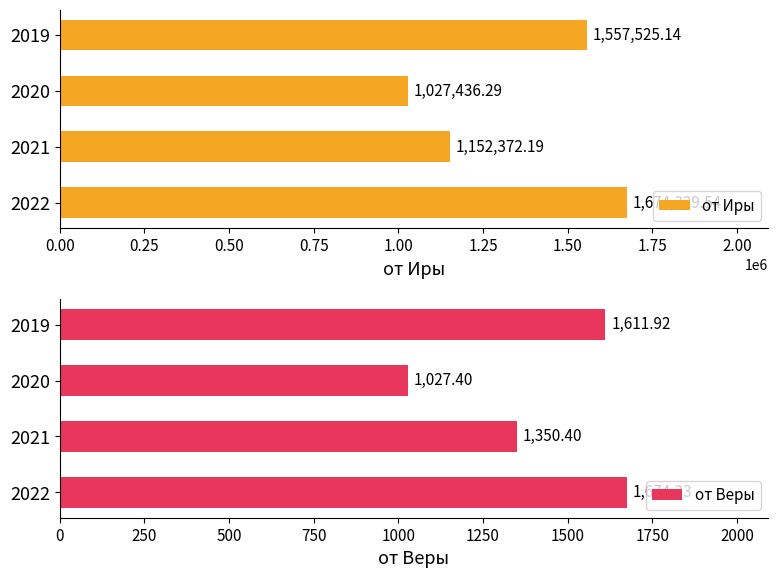

At which label is от Веры closest to 1350?

2021